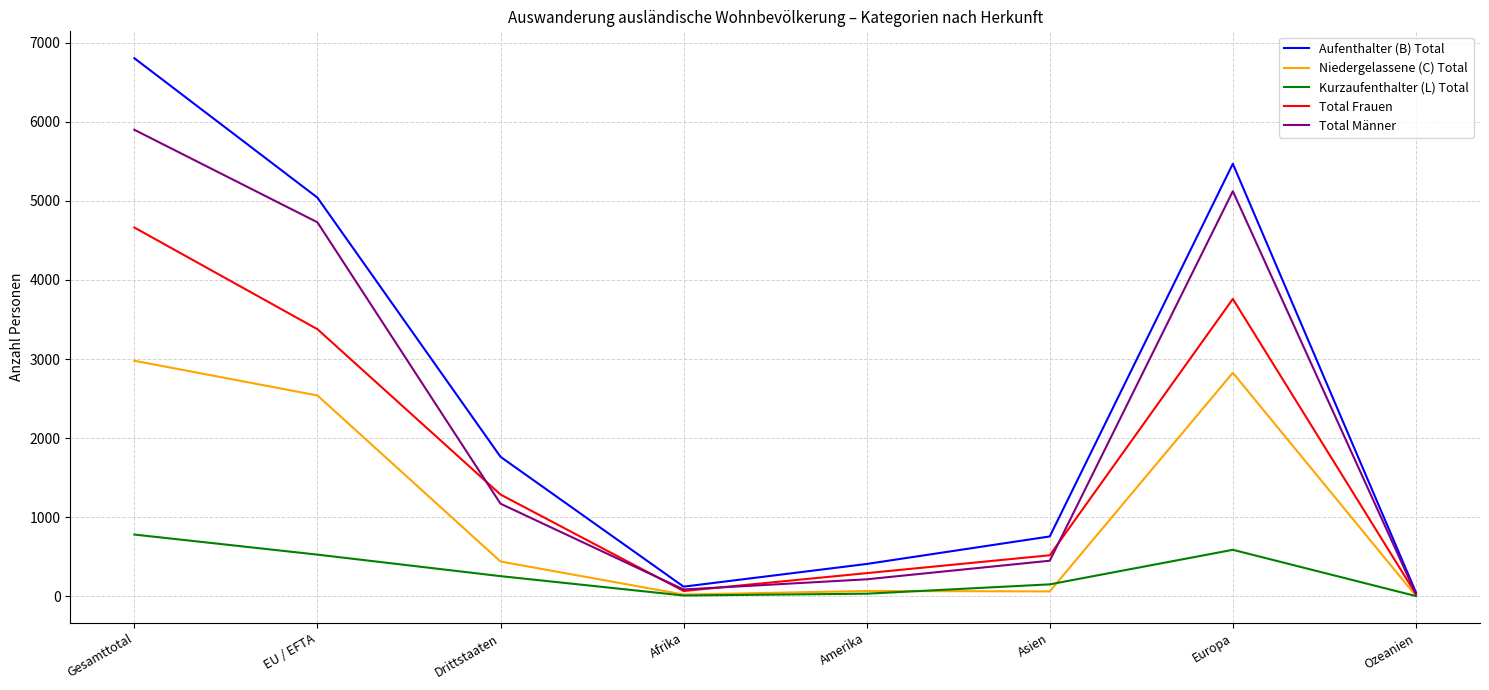

At how many categories does at least one series exceed 988?

4